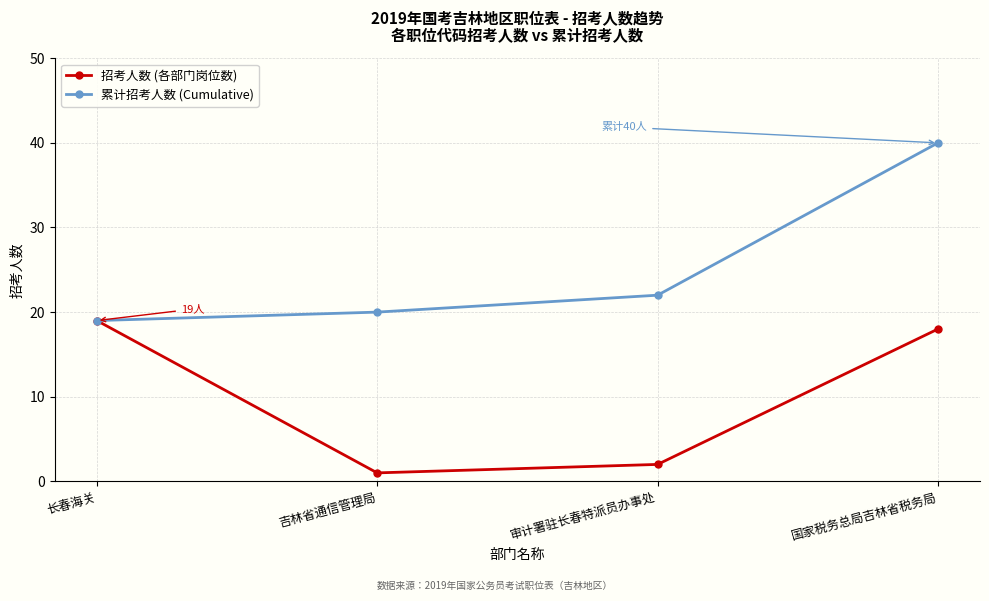

How many categories are shown in the chart?

4